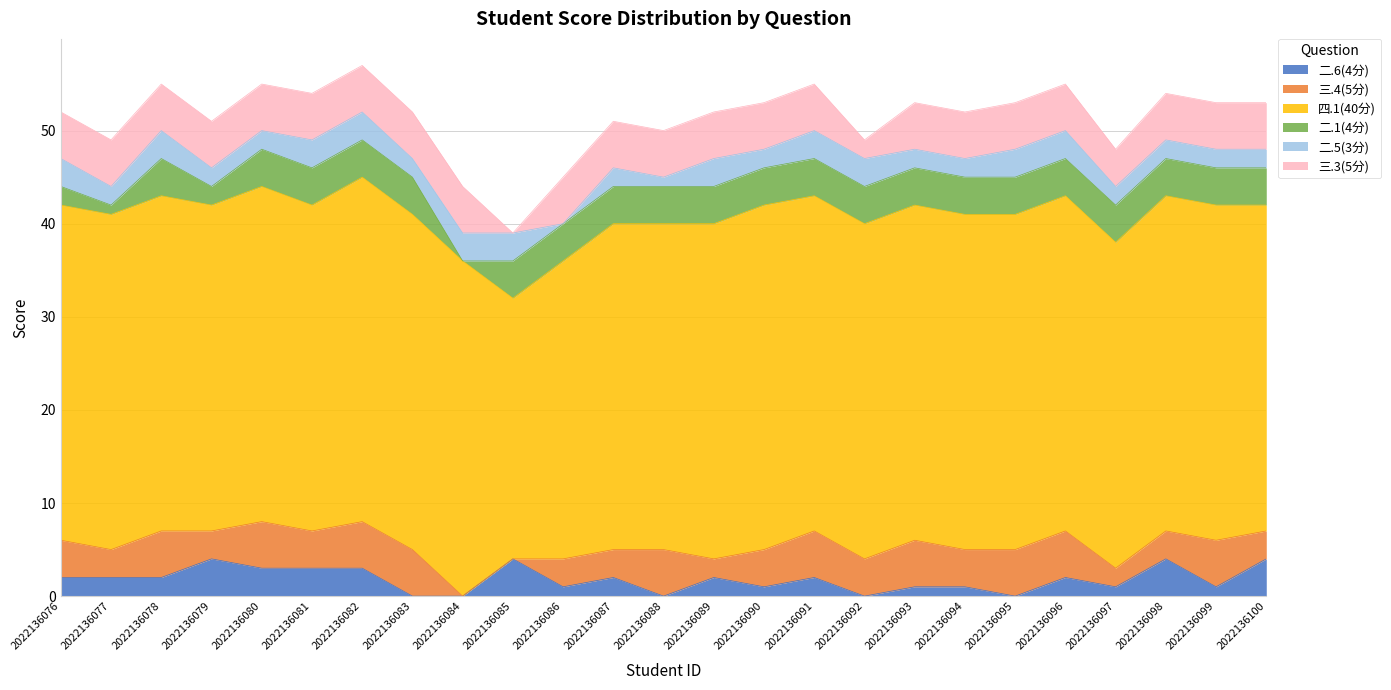

In 二.1(4分), how many points are higher than both neighbors (excluding endpoints)?

1